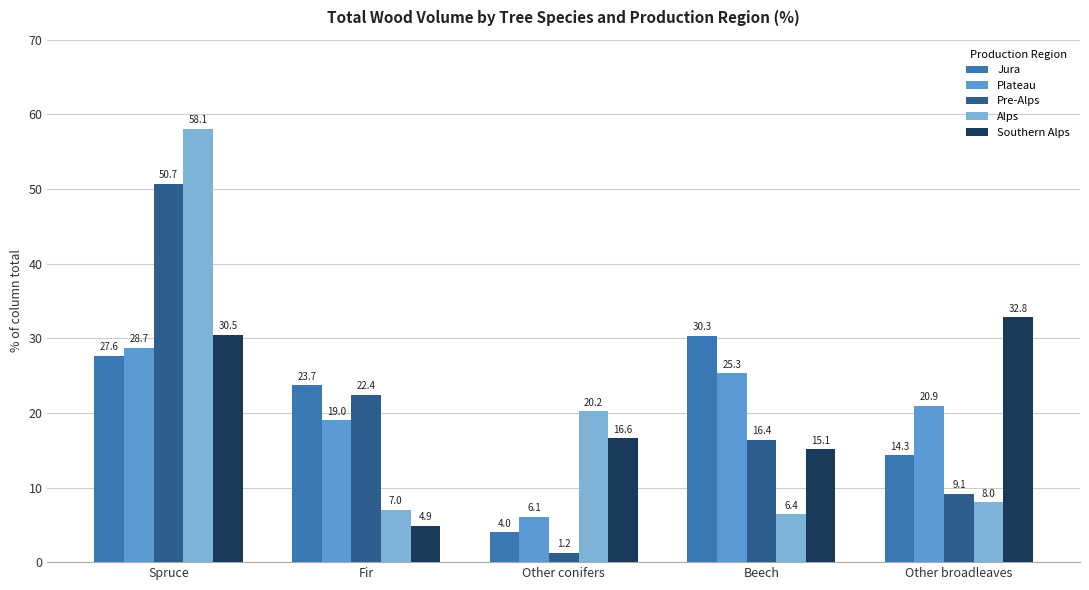

True or false: Plateau has a value of 9.6 at Spruce.

False